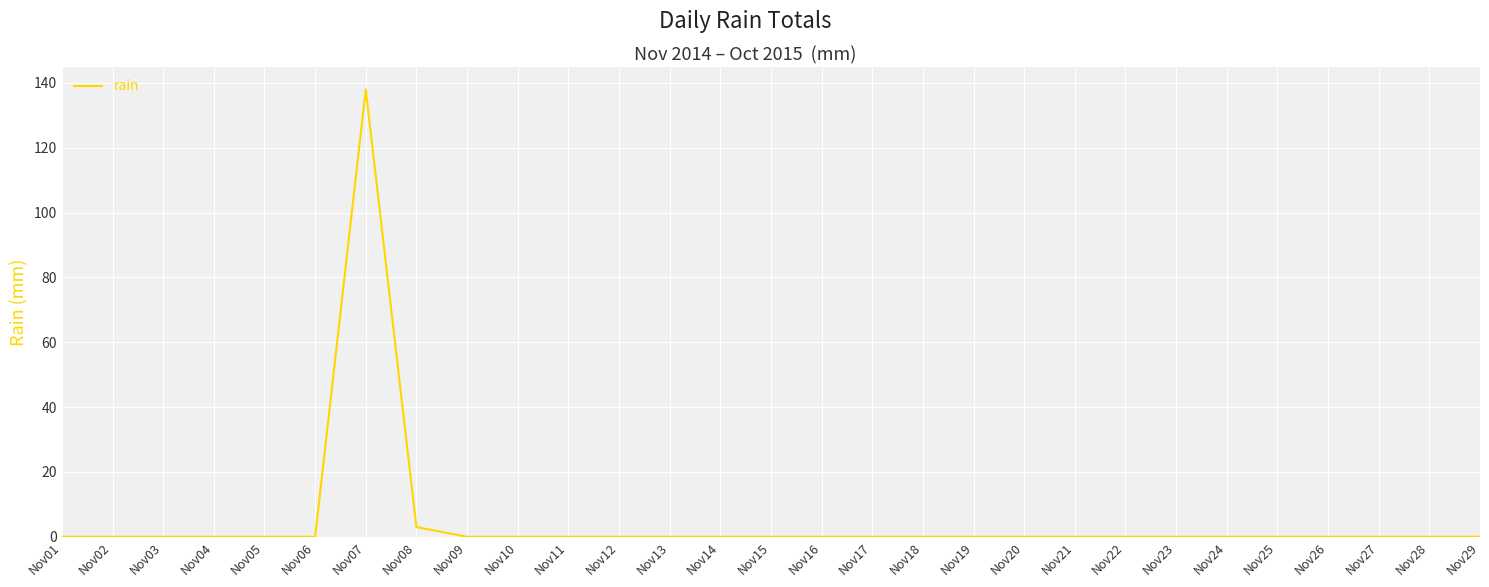

What is the greatest value displayed?

138